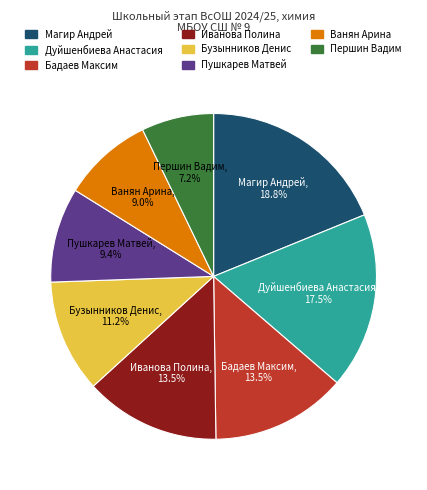

Is there a majority slice in this chart?

No